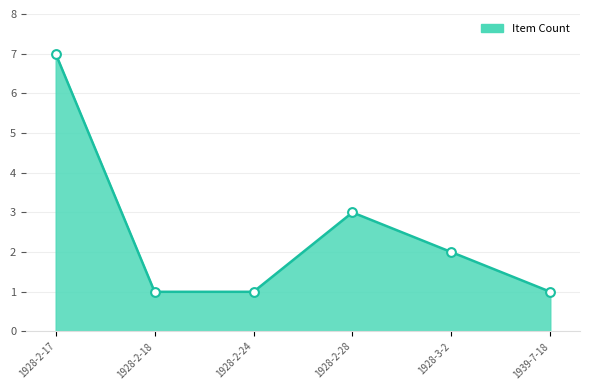

Between 1928-2-17 and 1928-2-18, which is larger?

1928-2-17